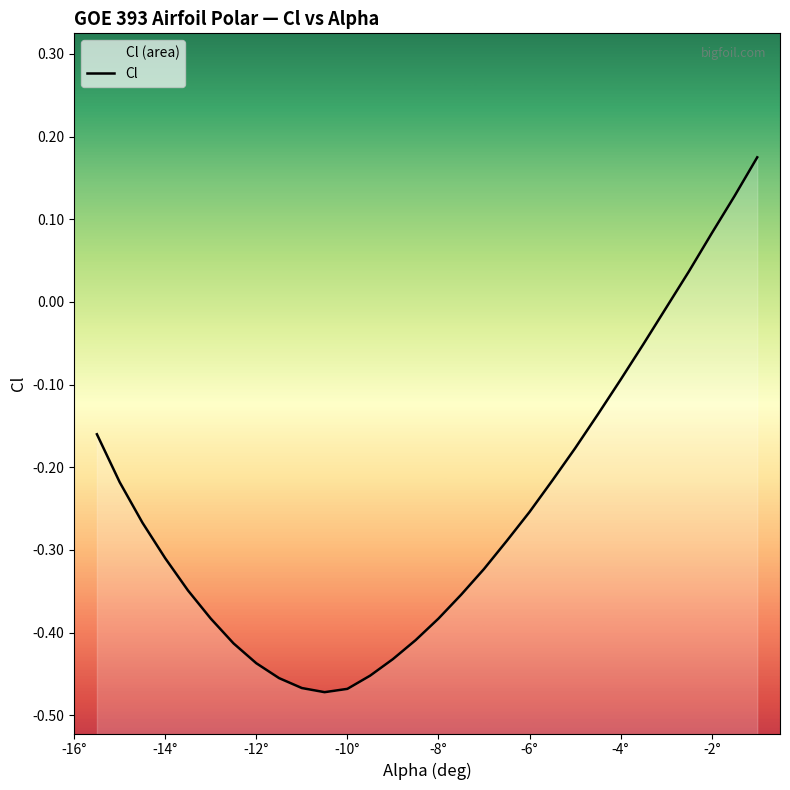

What is the sum of all values?

-7.6